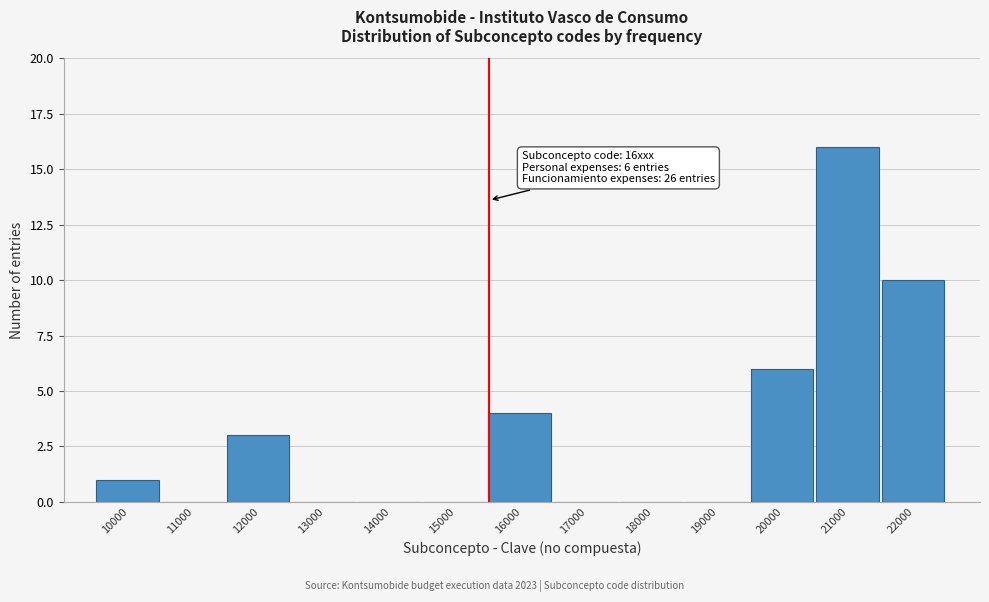

Reading right to left, transcribe all the data shown in this chart.

22000=10	21000=16	20000=6	19000=0	18000=0	17000=0	16000=4	15000=0	14000=0	13000=0	12000=3	11000=0	10000=1